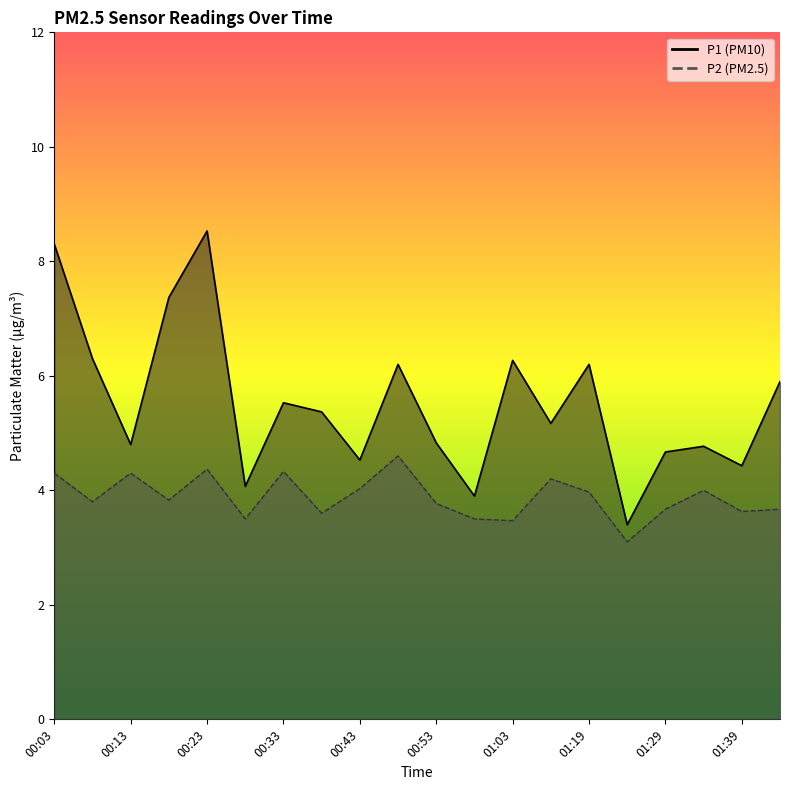

Reading left to right, list all the values displayed in this chart.

P1: 00:03=8.3	00:08=6.3	00:13=4.8	00:18=7.4	00:23=8.5	00:28=4.1	00:33=5.5	00:38=5.4	00:43=4.5	00:48=6.2	00:53=4.8	00:58=3.9	01:03=6.3	01:14=5.2	01:19=6.2	01:24=3.4	01:29=4.7	01:34=4.8	01:39=4.4	01:44=5.9
P2: 00:03=4.3	00:08=3.8	00:13=4.3	00:18=3.8	00:23=4.4	00:28=3.5	00:33=4.3	00:38=3.6	00:43=4.0	00:48=4.6	00:53=3.8	00:58=3.5	01:03=3.5	01:14=4.2	01:19=4.0	01:24=3.1	01:29=3.7	01:34=4.0	01:39=3.6	01:44=3.7